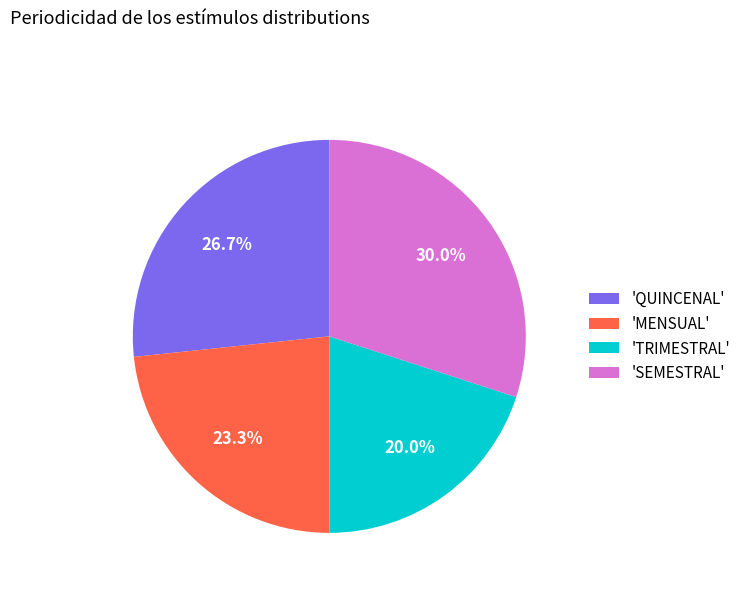

Between 'QUINCENAL' and 'SEMESTRAL', which is larger?

'SEMESTRAL'